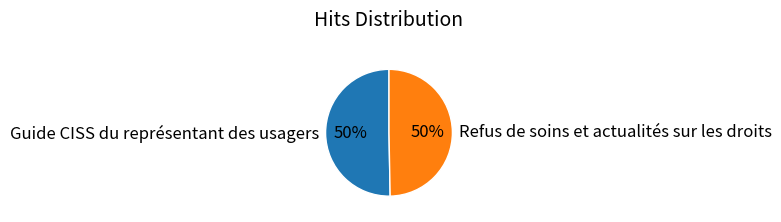

Do Refus de soins et actualités sur les droits and Guide CISS du représentant des usagers together represent more than half of the pie?

Yes